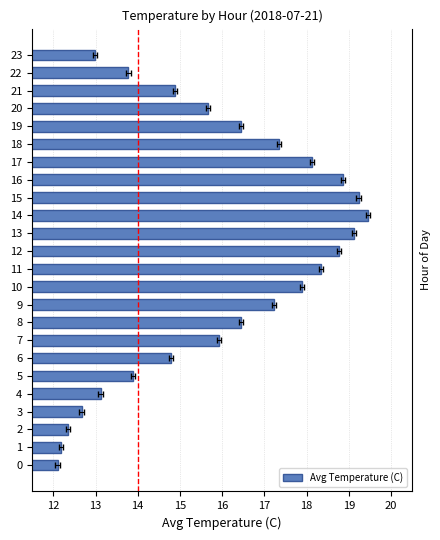

The chart shows a value of 13.8 at 22. True or false?

True